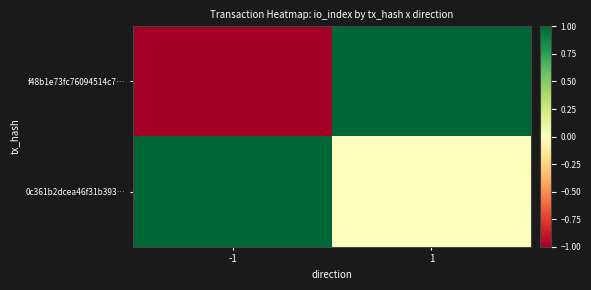

What is the total value across all series at 1?

1